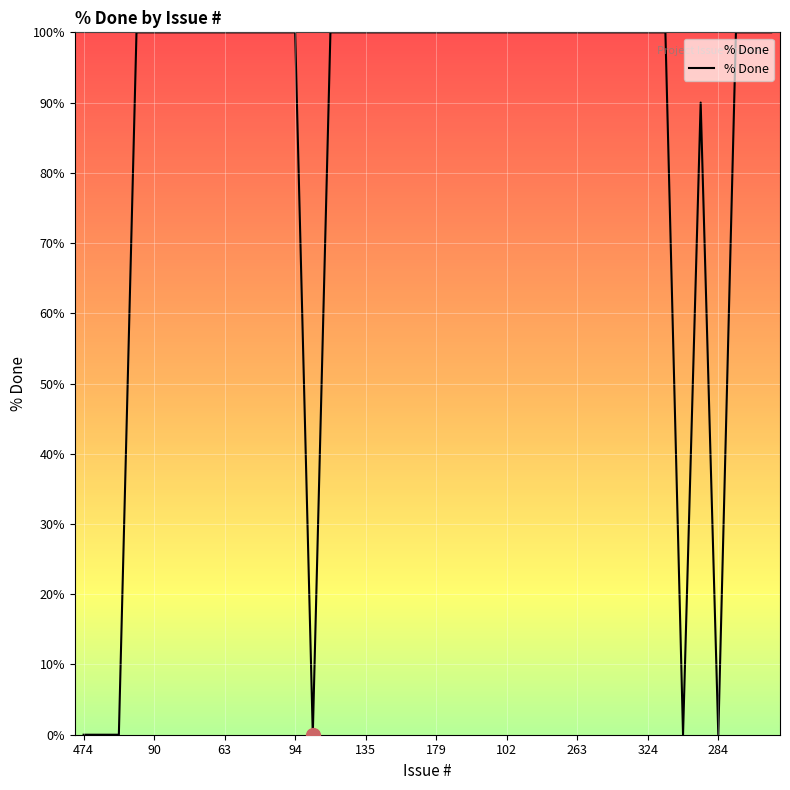

What is the maximum value shown in the chart?

100